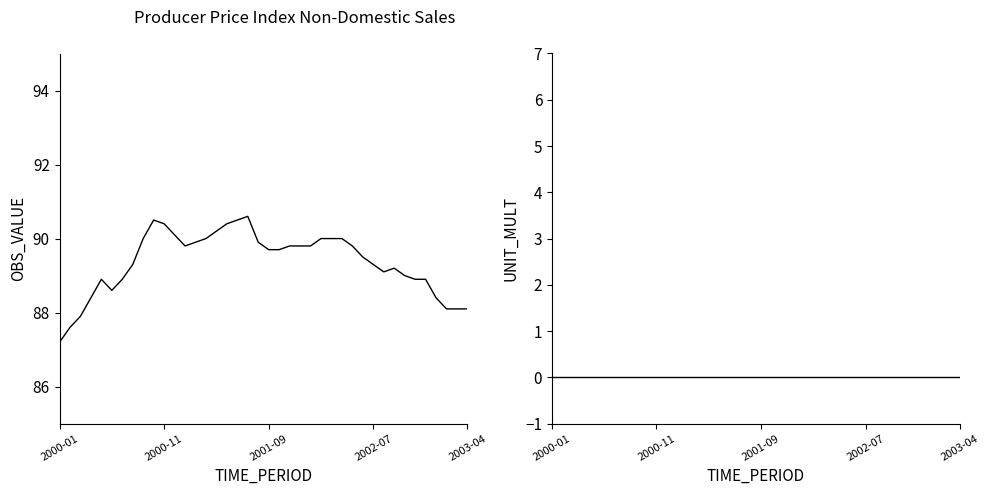

Which series has the largest total across all categories?

OBS_VALUE